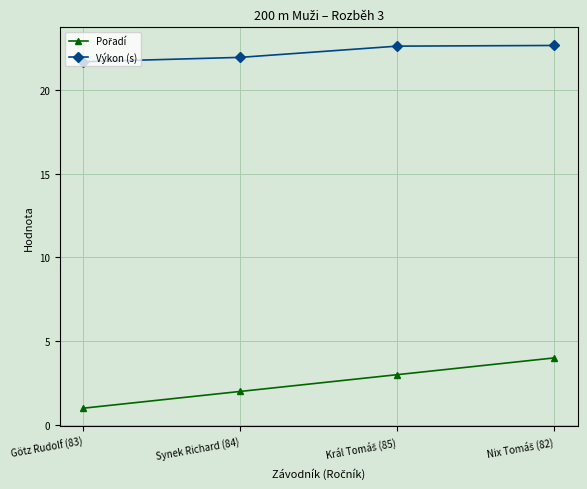

What is the label of the 4th point from the right?

Götz Rudolf (83)